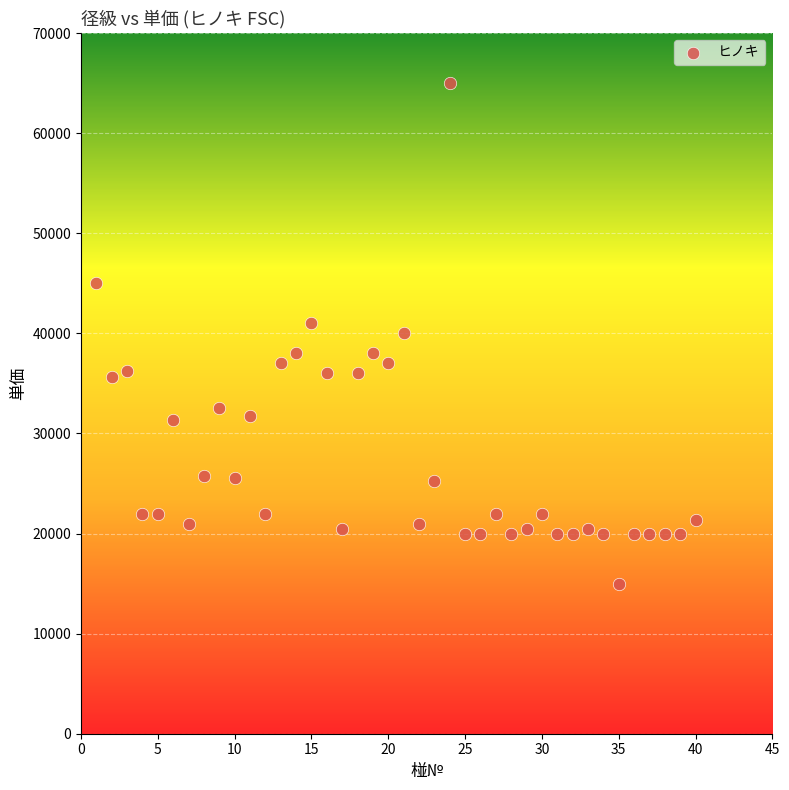

What is the range of X values (max minus min)?

39